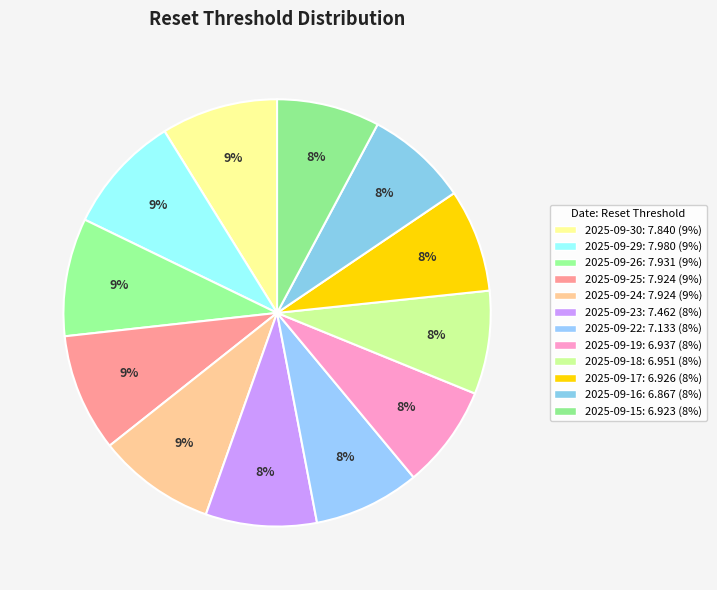

Is there any slice that represents more than half of the pie?

No